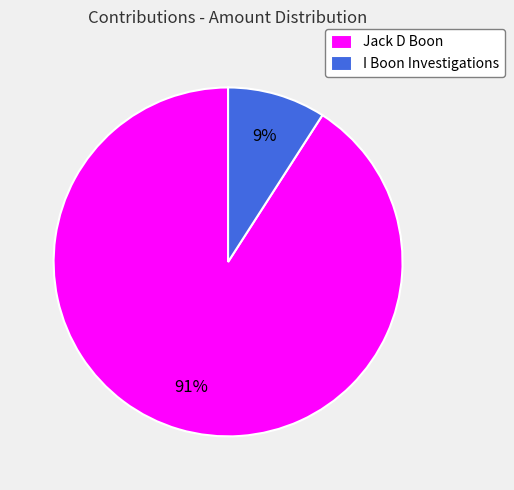

Rank the categories by value from lowest to highest.

I Boon Investigations, Jack D Boon